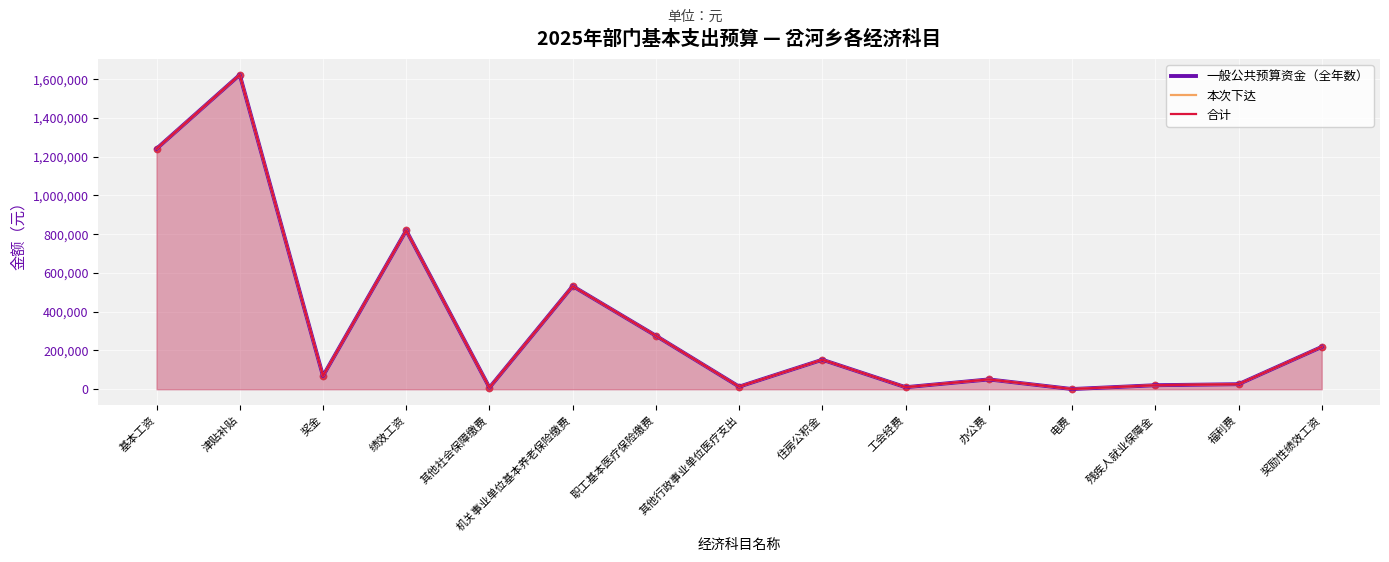

Which series has the largest total across all categories?

一般公共预算资金（全年数）